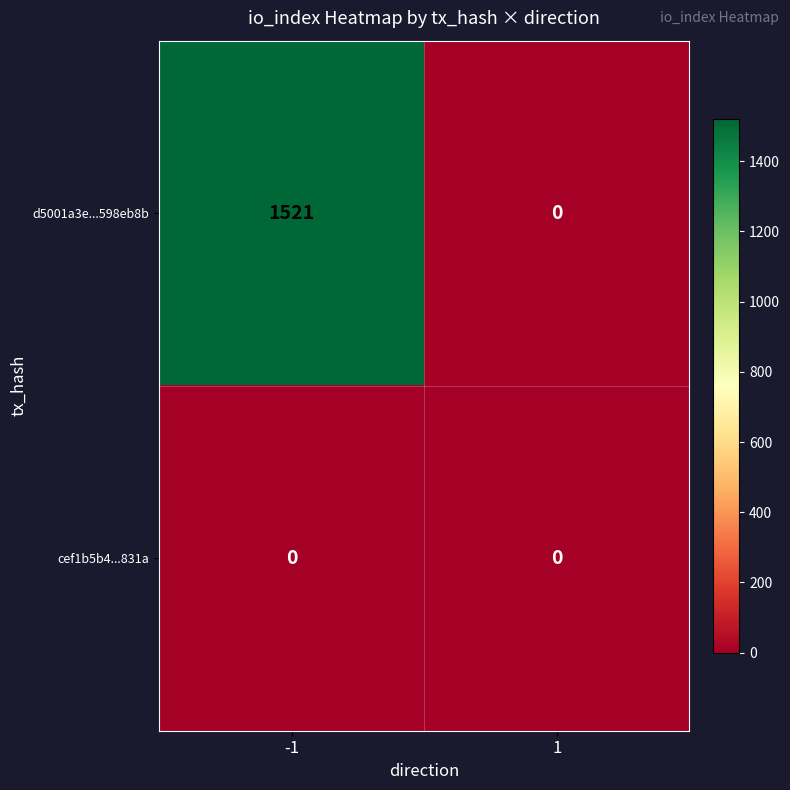

What is the highest value of the d5001a3e...598eb8b series?

1521